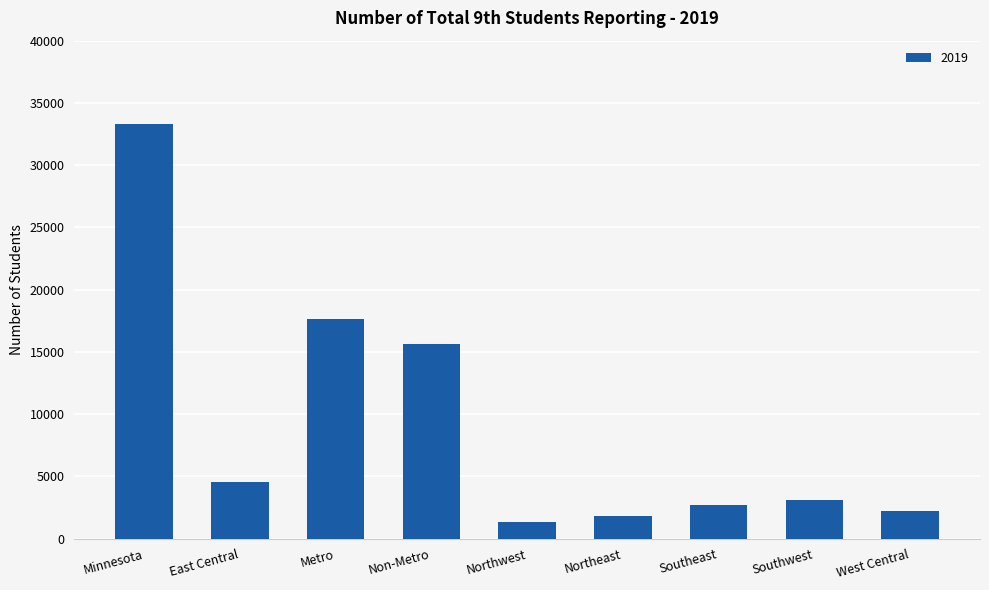

The chart shows a value of 1325 at Northwest. True or false?

True